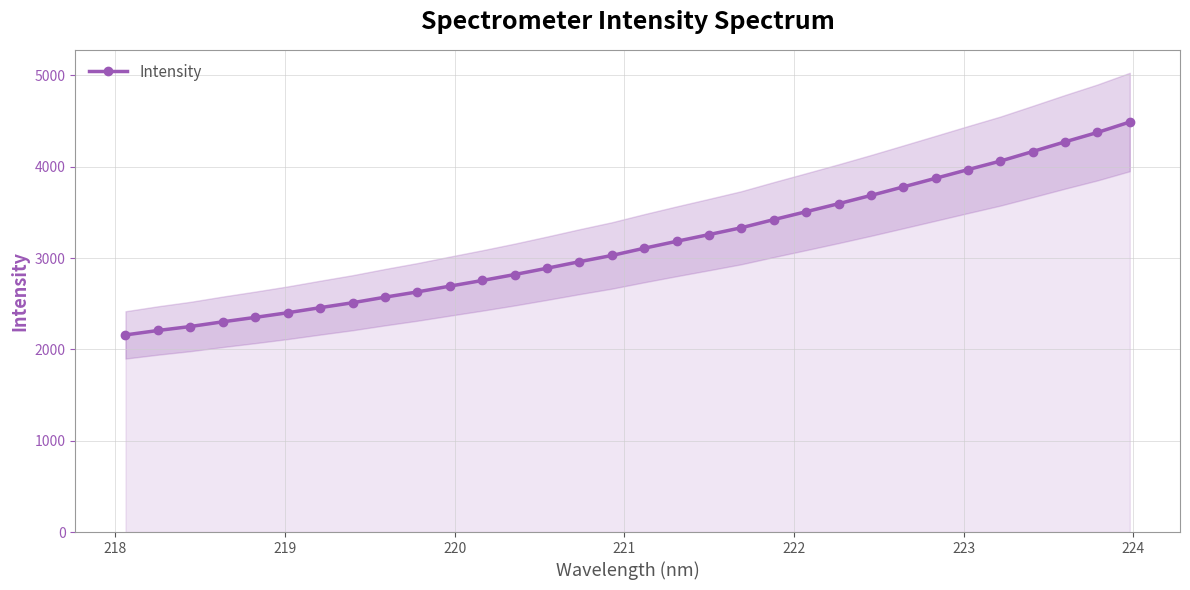

What is the highest value of the Intensity series?

4490.3